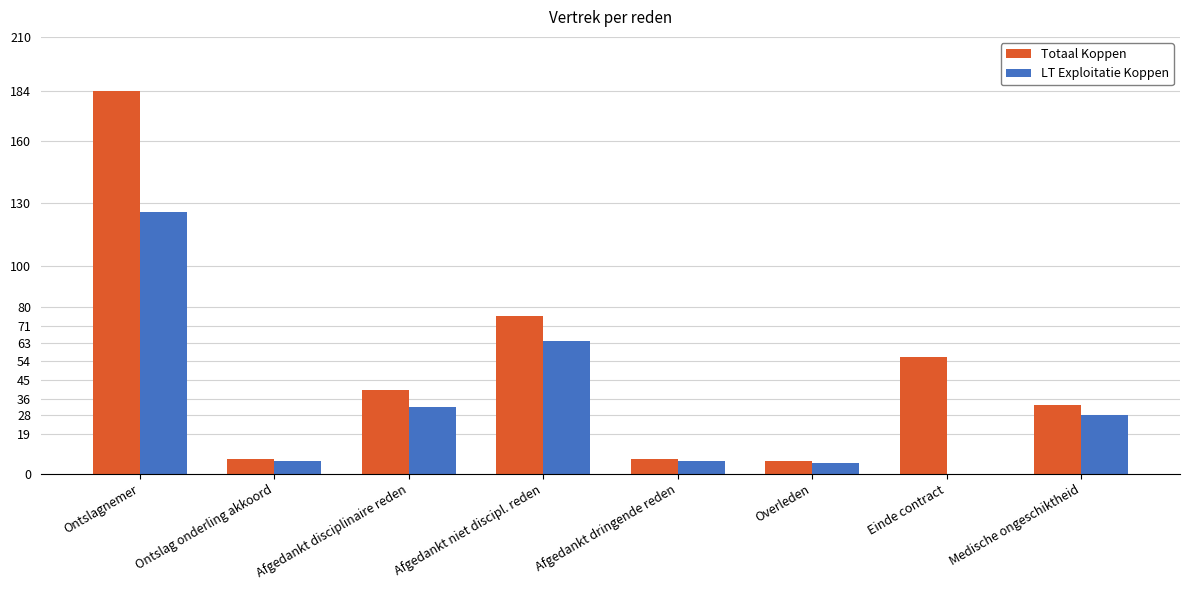

Are the bars horizontal?

No